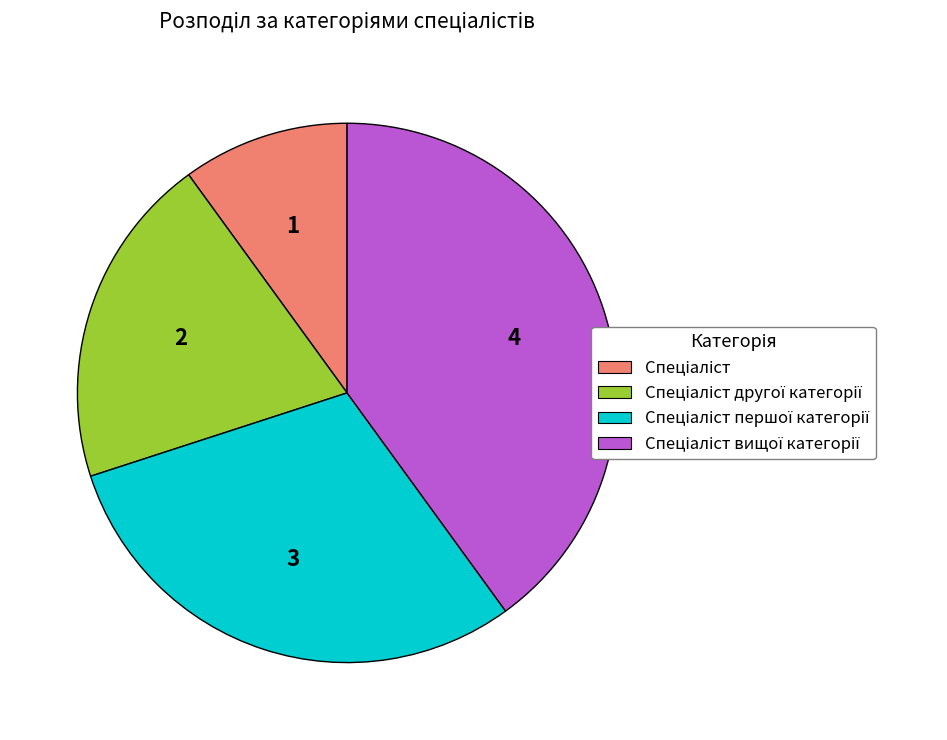

Is there any slice that represents more than half of the pie?

No